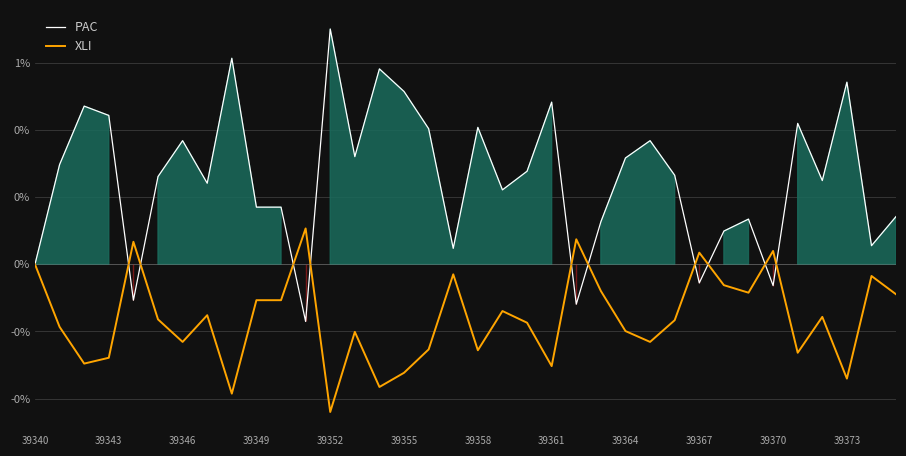

What is the sum of all XLI values?

-5.8